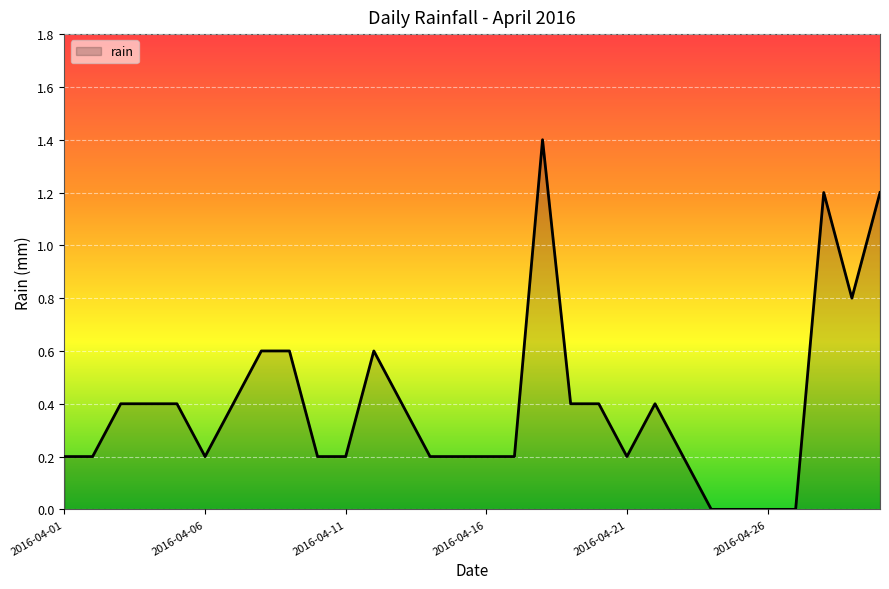

What is the difference between the maximum and minimum values?

1.4